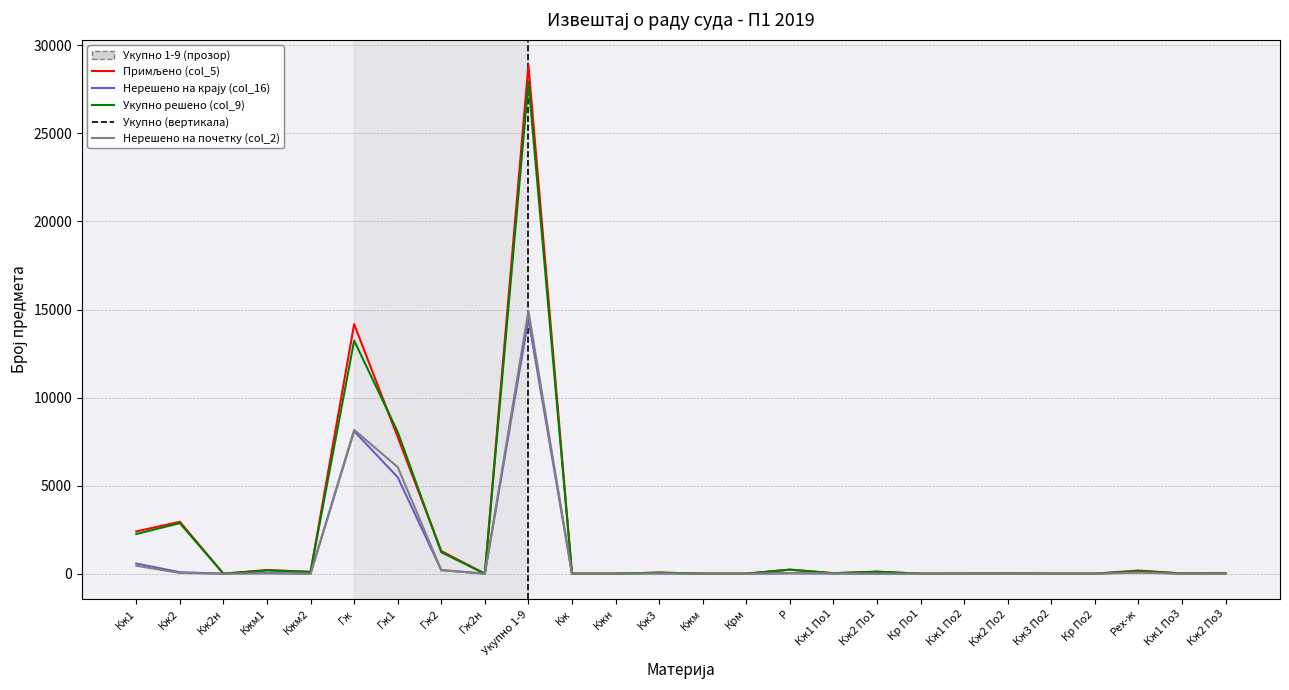

What is the total value across all series at Кж2 По3?

38